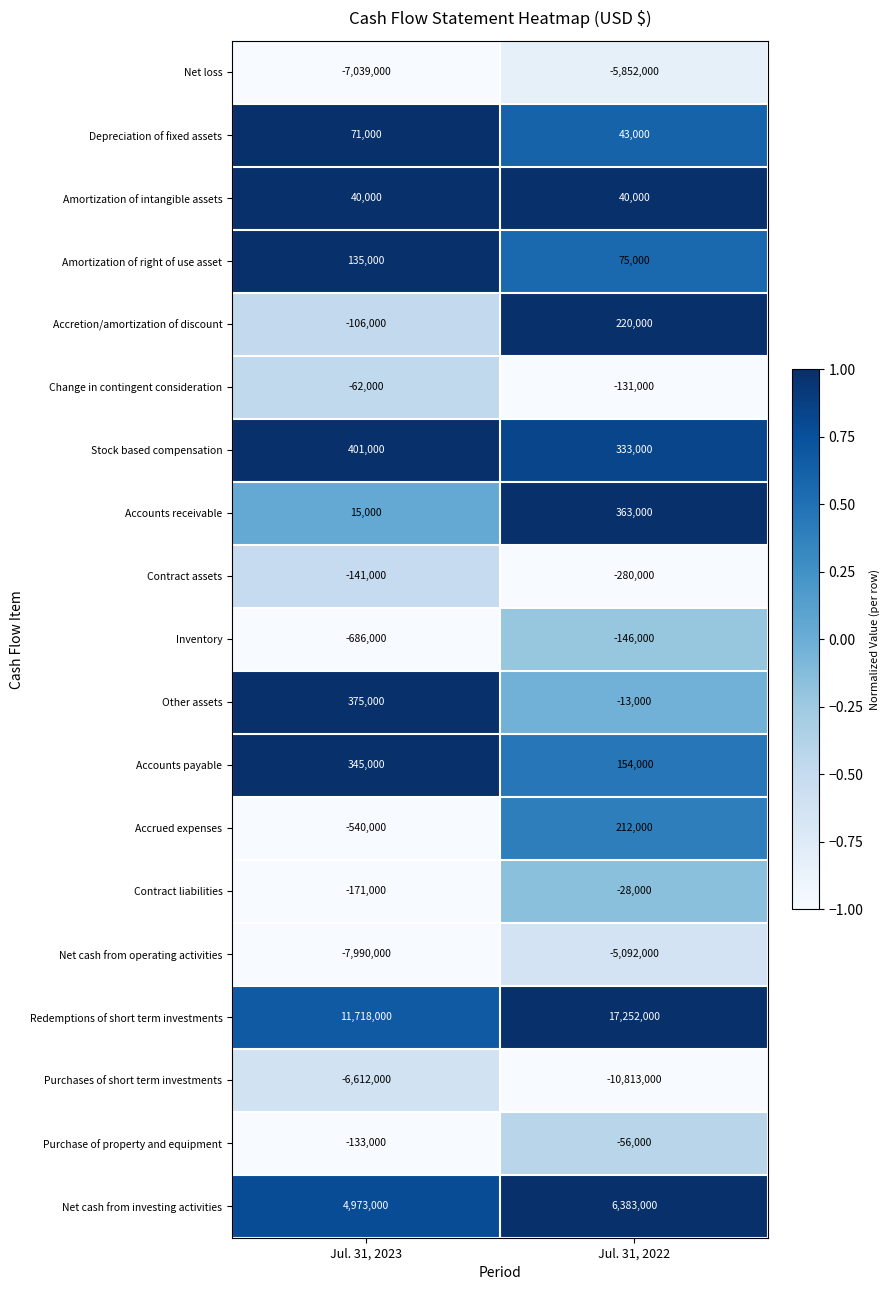

The value of Net cash from investing activities at Jul. 31, 2022 is 9689366. True or false?

False